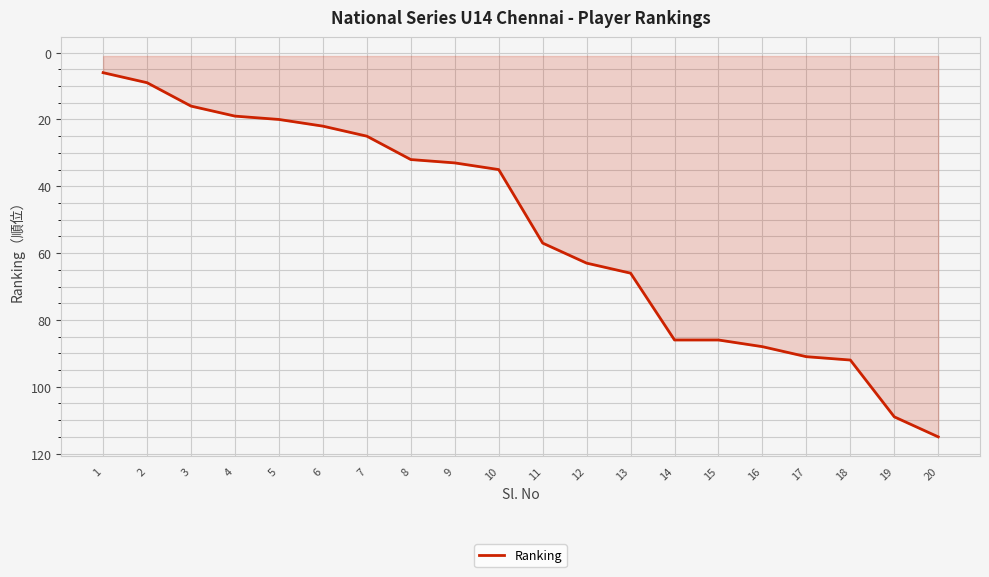

Reading right to left, list all the values displayed in this chart.

115	109	92	91	88	86	86	66	63	57	35	33	32	25	22	20	19	16	9	6